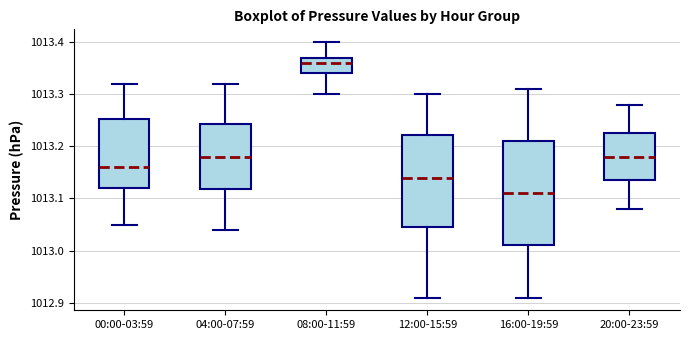

Reading left to right, read every box against the y-axis: the position of its median line, the range the box covers, and the ends of its whiskers. The values are not printed on the chart, so give them approximately, as read against the axis.

00:00-03:59: median 1013.16, box 1013.12 to 1013.25, whiskers 1013.05 to 1013.32
04:00-07:59: median 1013.18, box 1013.12 to 1013.24, whiskers 1013.04 to 1013.32
08:00-11:59: median 1013.36, box 1013.34 to 1013.37, whiskers 1013.30 to 1013.40
12:00-15:59: median 1013.14, box 1013.05 to 1013.22, whiskers 1012.91 to 1013.30
16:00-19:59: median 1013.11, box 1013.01 to 1013.21, whiskers 1012.91 to 1013.31
20:00-23:59: median 1013.18, box 1013.14 to 1013.23, whiskers 1013.08 to 1013.28